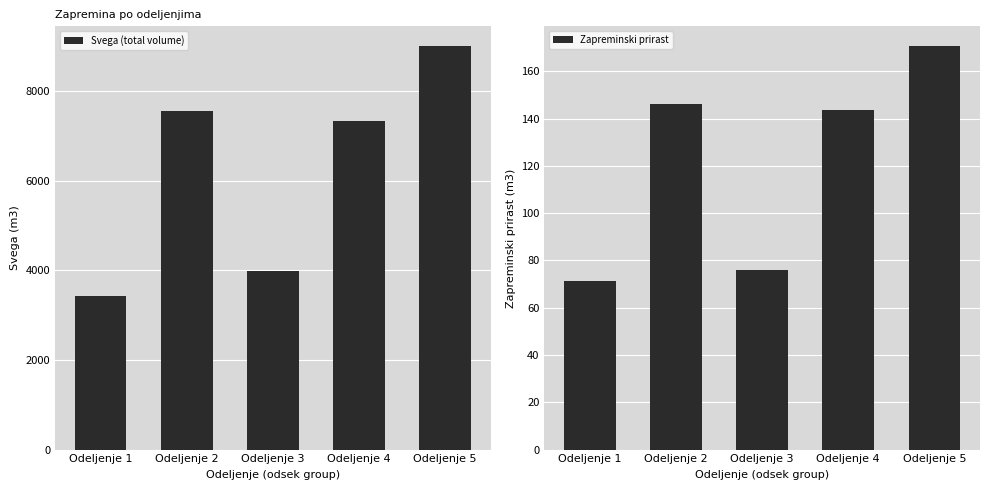

Which series changed the most between Odeljenje 2 and Odeljenje 3?

Svega (total volume)